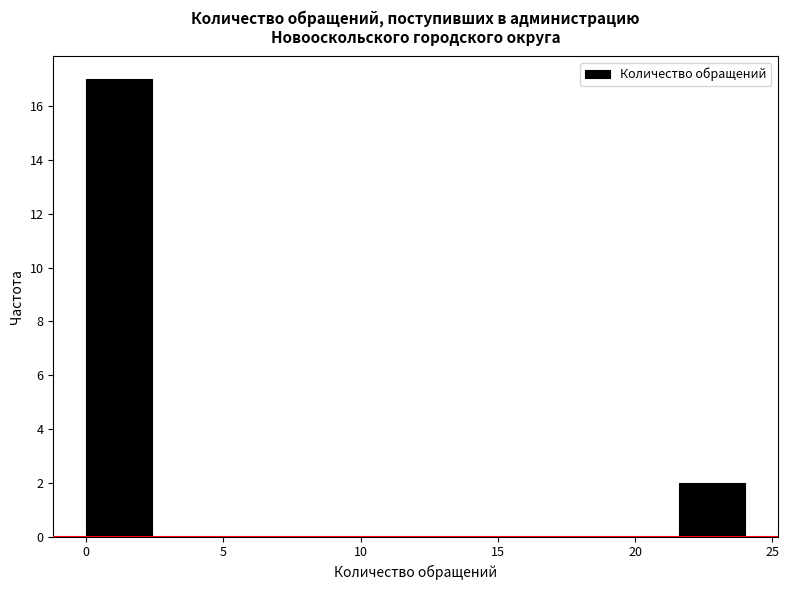

Reading left to right, transcribe this chart: for each bar, give the range it covers on the x-axis and its height. Neither the bar edges nor the heights are printed on the chart, so give them approximately, as read against the axes.

0.0 to 2.4: 17
2.4 to 4.8: 0
4.8 to 7.2: 0
7.2 to 9.6: 0
9.6 to 12.0: 0
12.0 to 14.4: 0
14.4 to 16.8: 0
16.8 to 19.2: 0
19.2 to 21.6: 0
21.6 to 24.0: 2